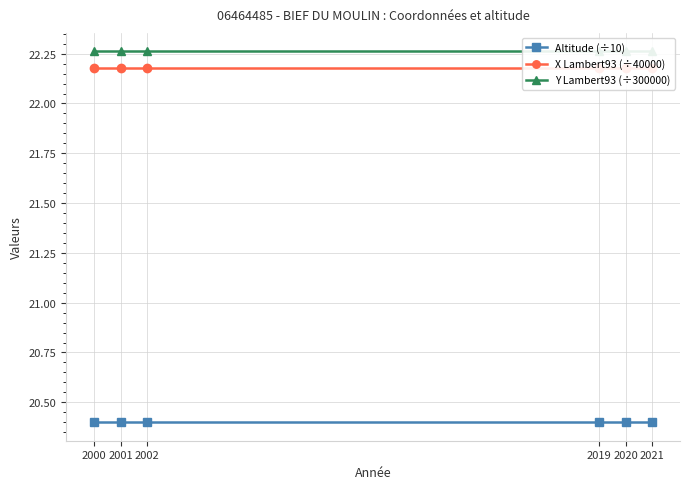

What are all the series names shown in the legend?

Altitude (÷10), X Lambert93 (÷40000), Y Lambert93 (÷300000)